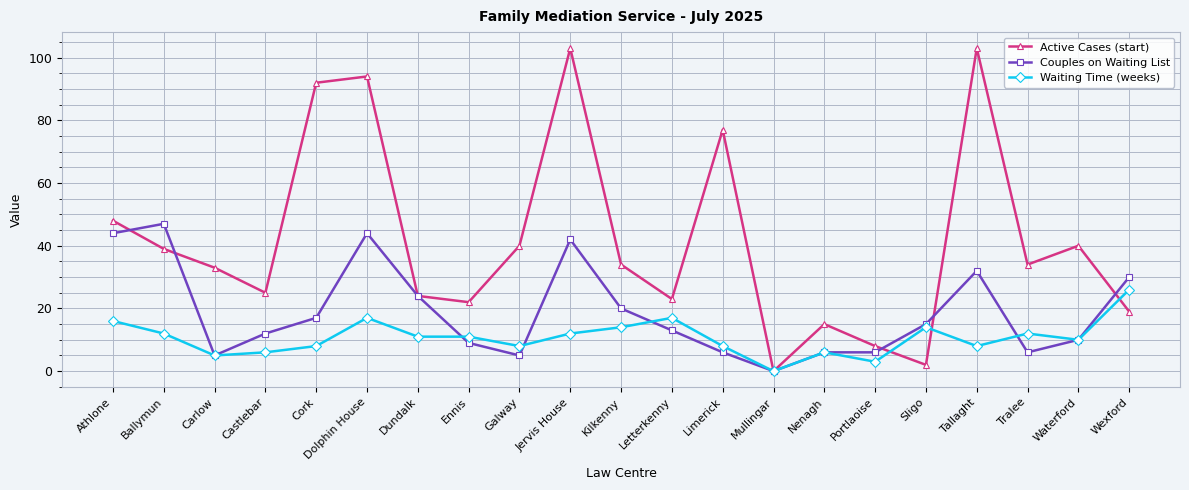

Where is the first local minimum for Waiting Time (weeks)?

Carlow